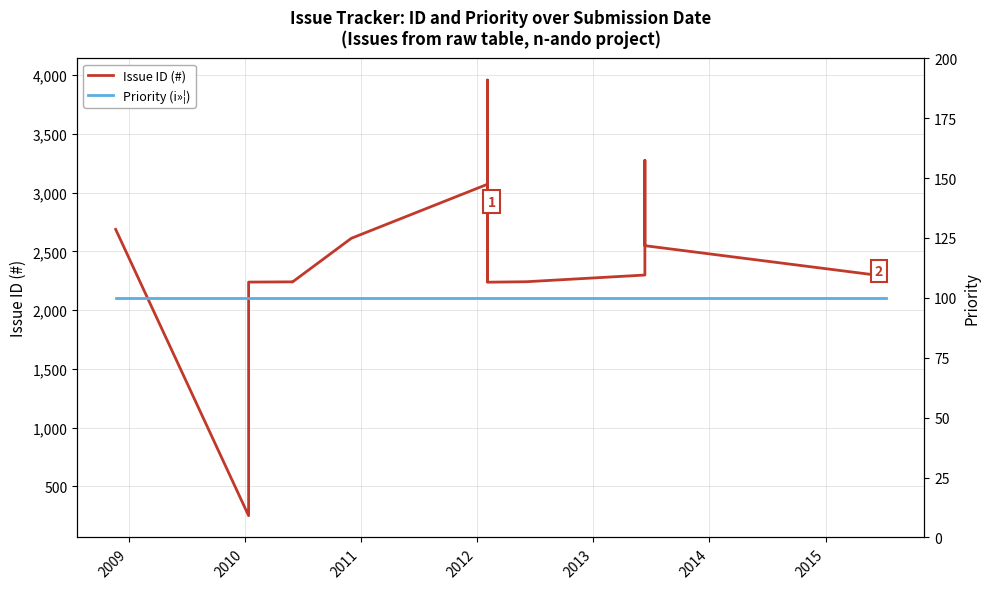

How many lines are shown in the chart?

2